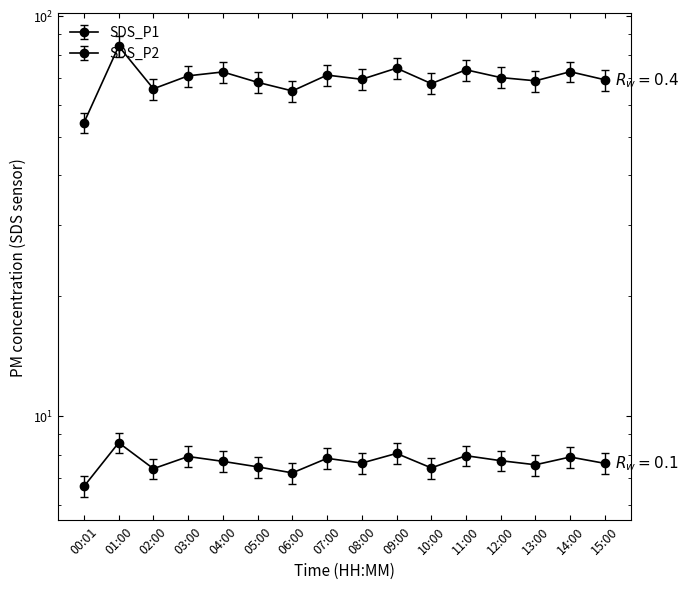

What value does the SDS_P2 series have at 07:00?

7.8